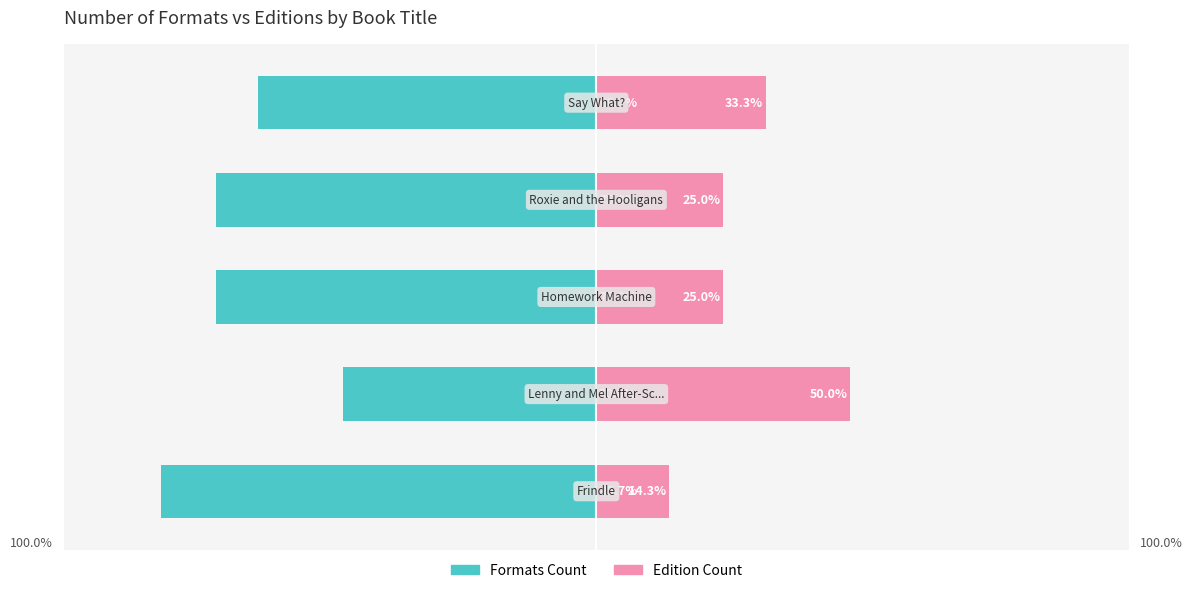

Between 2 and 3, which series saw the biggest shift?

Formats Count